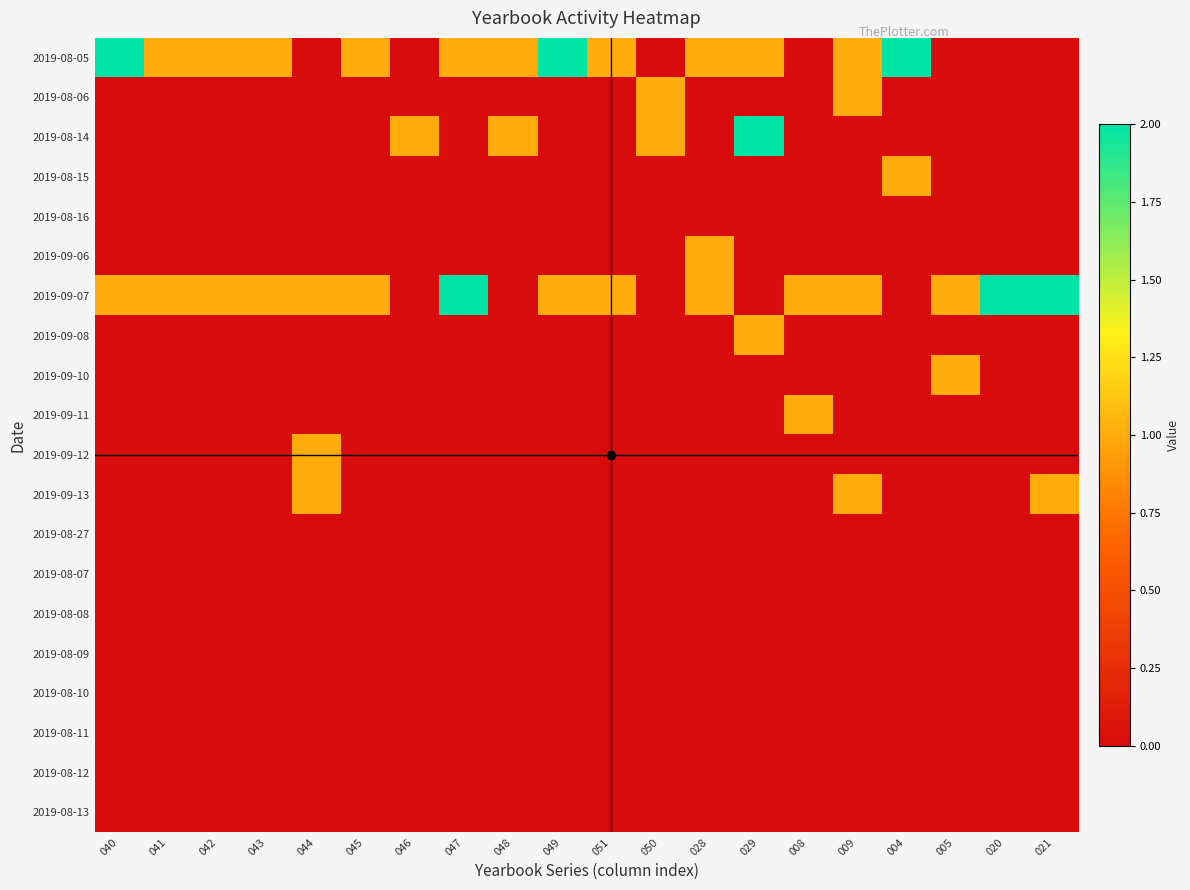

At how many categories does at least one series exceed 0?

20